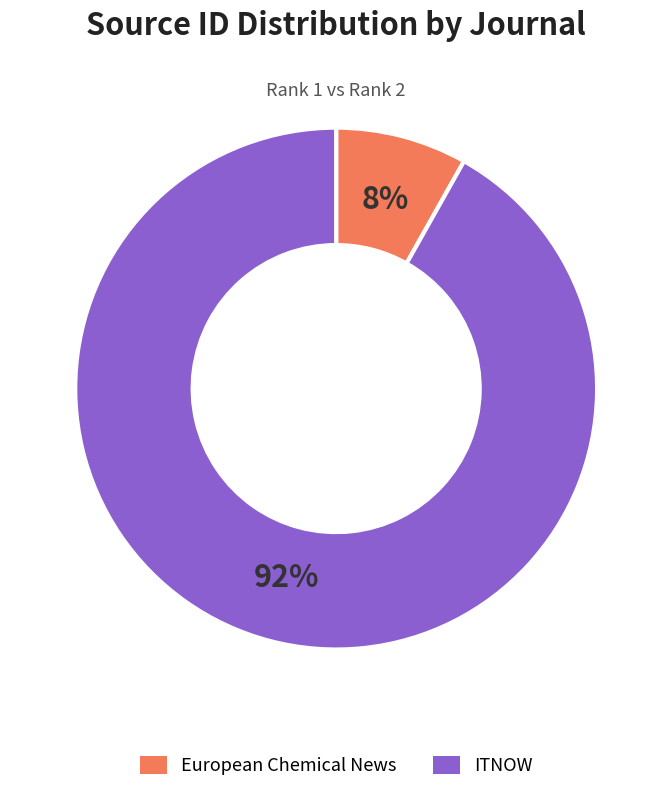

Count the number of slices in the pie.

2